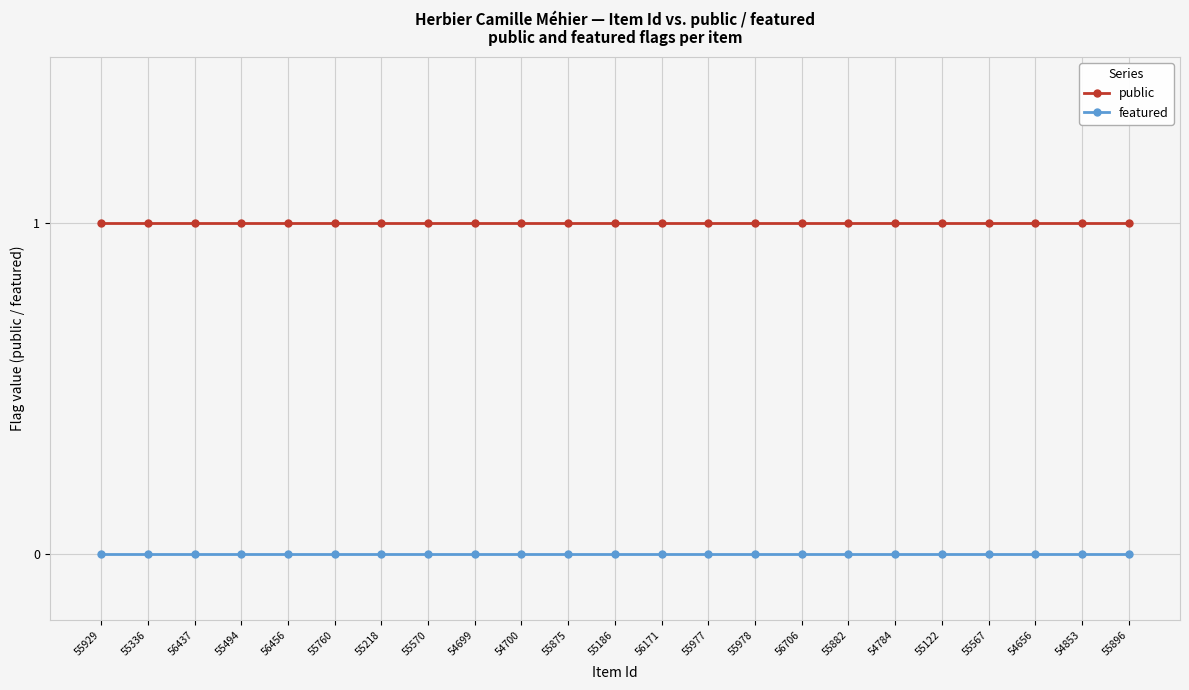

Reading left to right, transcribe all the data shown in this chart.

public: 55929=1	55336=1	56437=1	55494=1	56456=1	55760=1	55218=1	55570=1	54699=1	54700=1	55875=1	55186=1	56171=1	55977=1	55978=1	56706=1	55882=1	54784=1	55122=1	55567=1	54656=1	54853=1	55896=1
featured: 55929=0	55336=0	56437=0	55494=0	56456=0	55760=0	55218=0	55570=0	54699=0	54700=0	55875=0	55186=0	56171=0	55977=0	55978=0	56706=0	55882=0	54784=0	55122=0	55567=0	54656=0	54853=0	55896=0